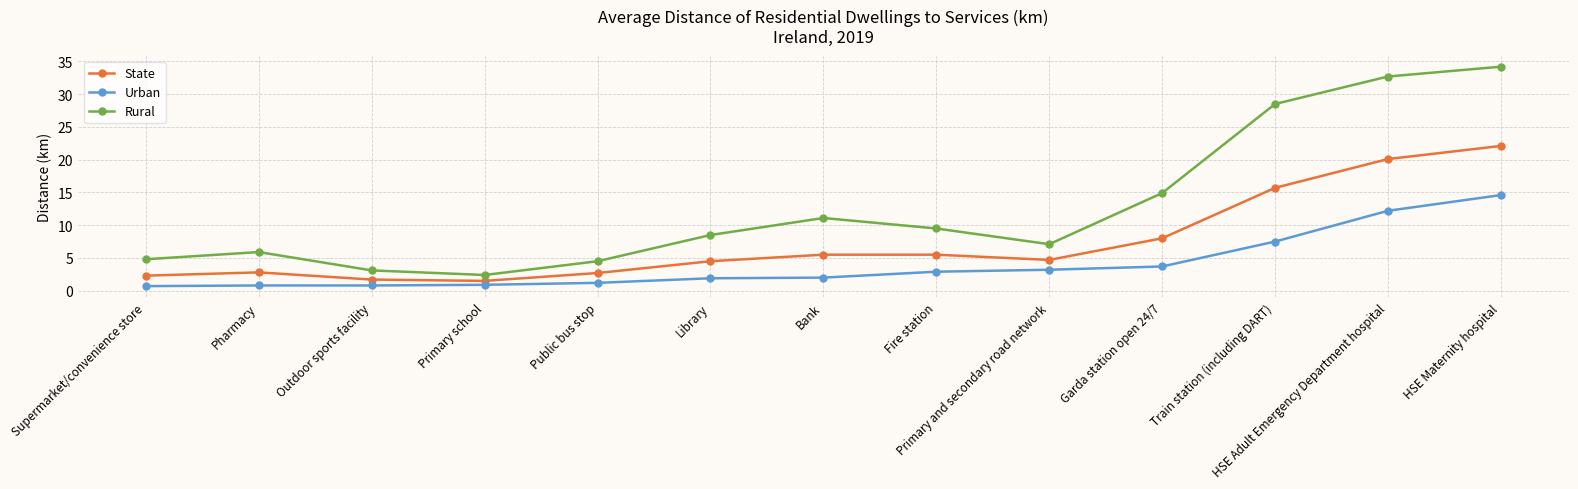

At which label does Urban reach its peak?

HSE Maternity hospital